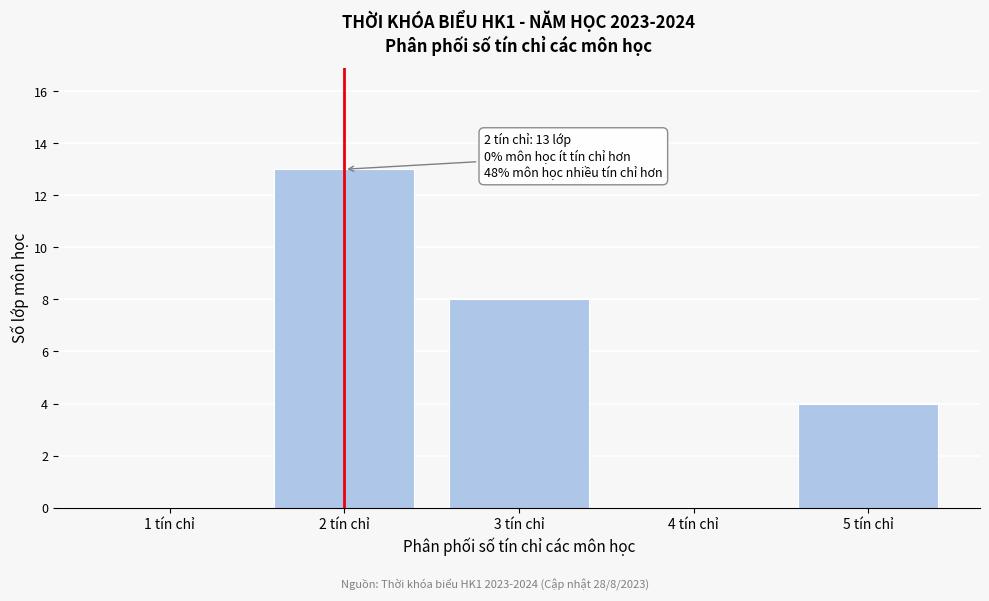

Reading left to right, transcribe all the data shown in this chart.

1 tín chỉ=0	2 tín chỉ=13	3 tín chỉ=8	4 tín chỉ=0	5 tín chỉ=4